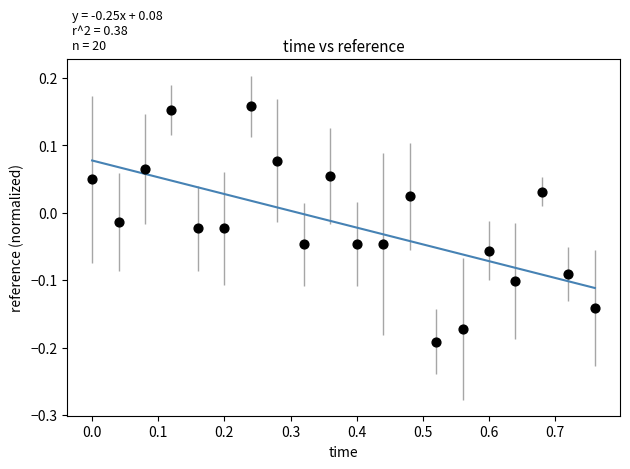

What is the range of Y values (max minus min)?

0.3